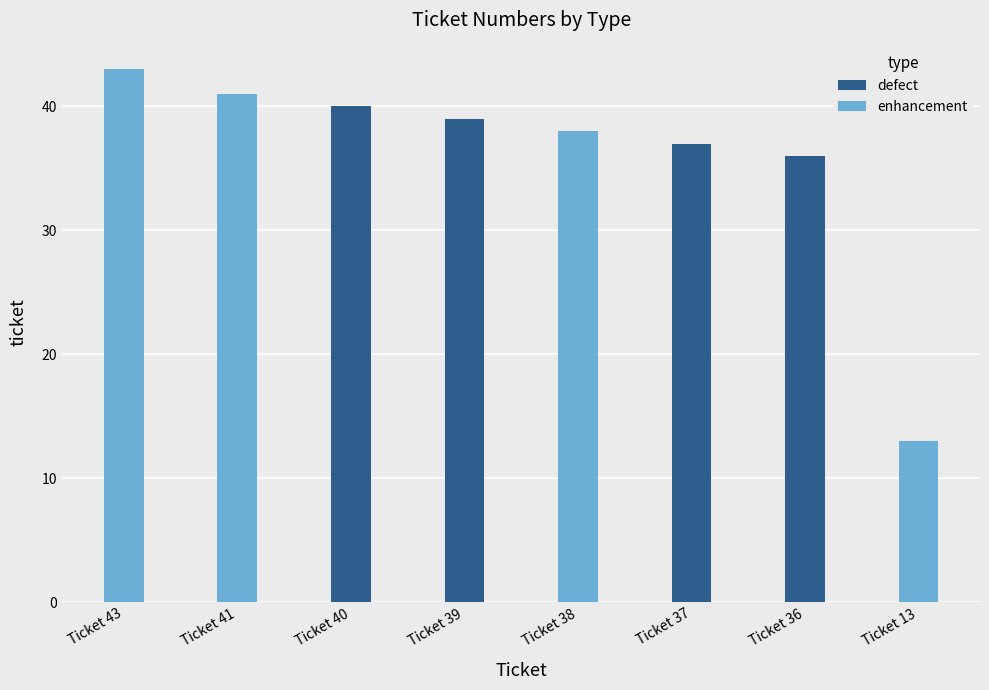

What is the sum of all defect values?

152